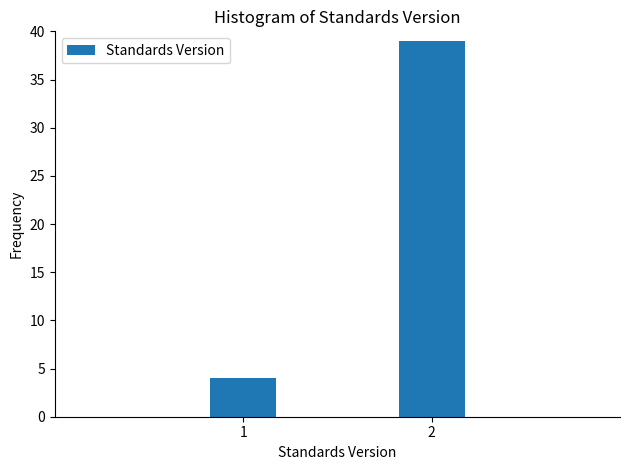

Reading right to left, transcribe all the data shown in this chart.

39	4